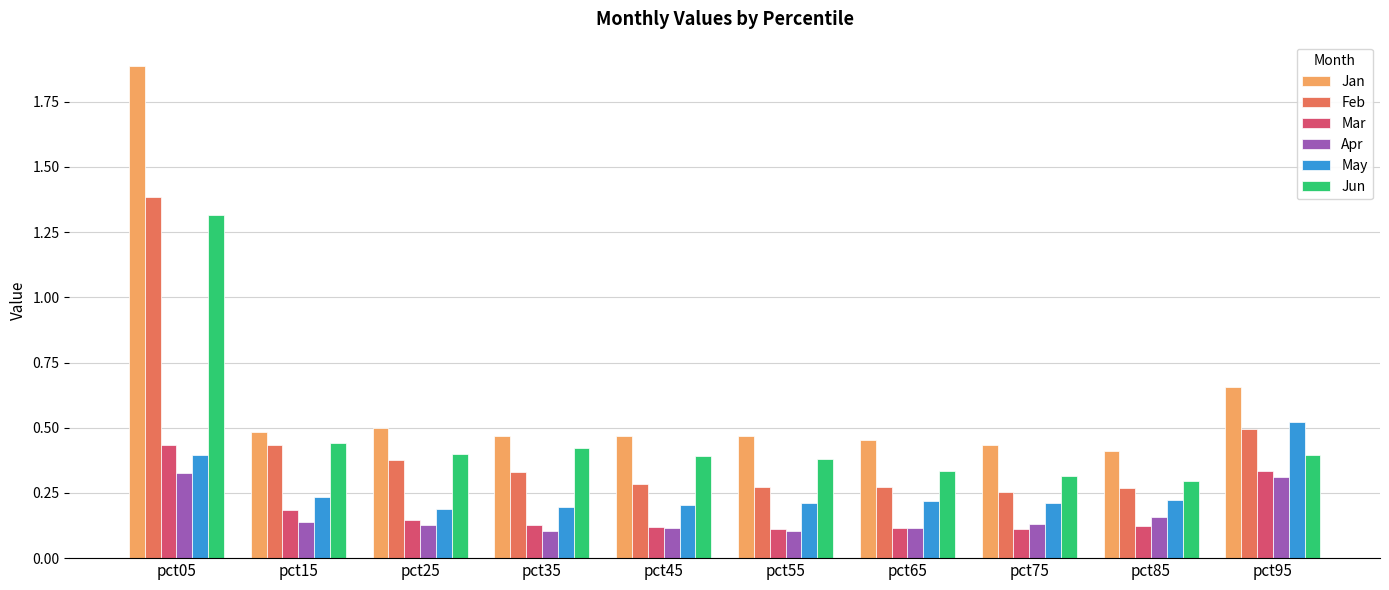

What is the highest value of the Jun series?

1.3